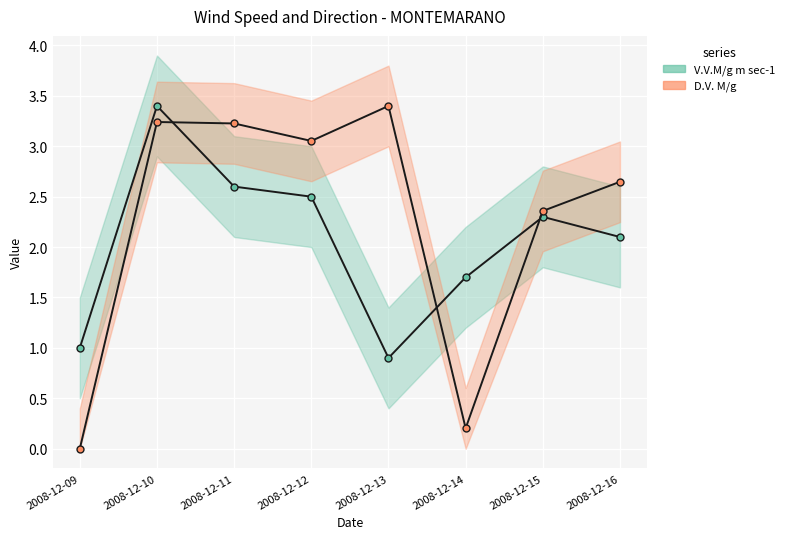

What is the total value across all series at 2008-12-14?

1.9